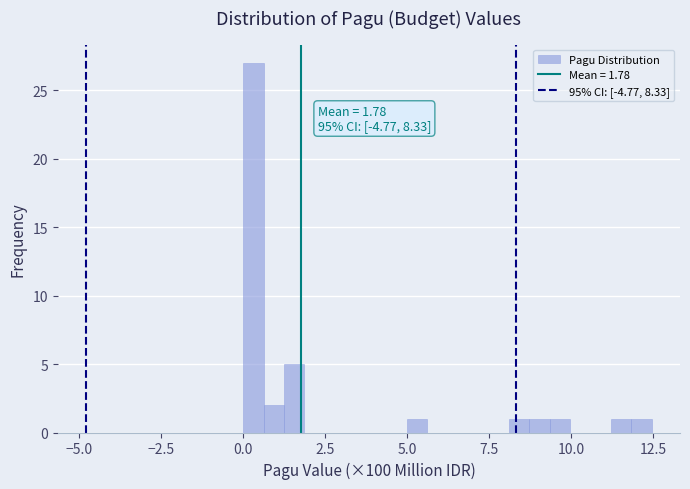

Read against the x-axis, roughly where is the centre of the tallest bar?

0.5